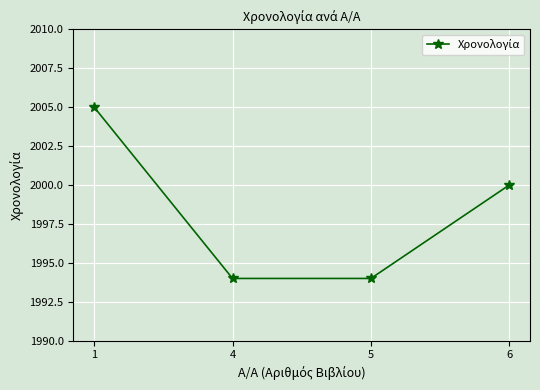

How many data points are less than 2000?

2